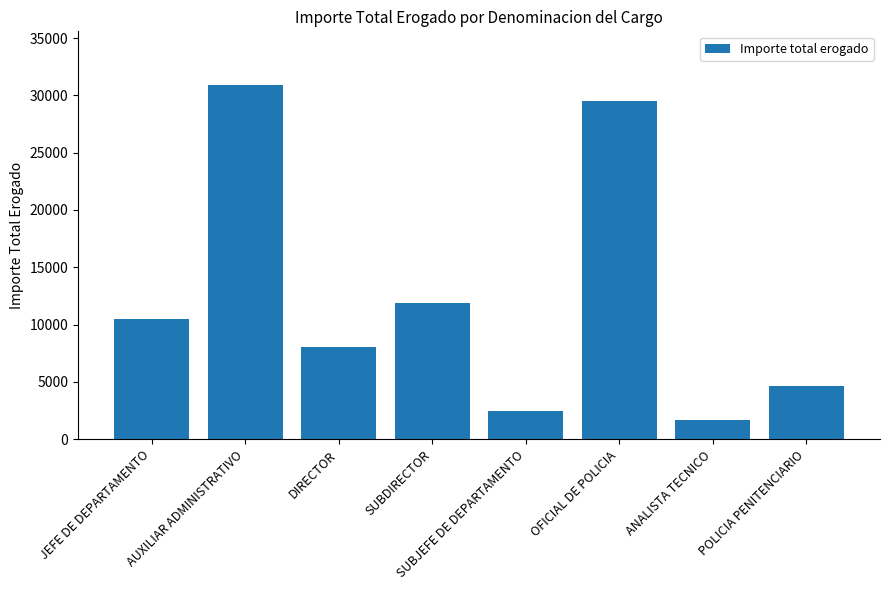

What is the ratio of the value at SUBJEFE DE DEPARTAMENTO to the value at JEFE DE DEPARTAMENTO?

0.2